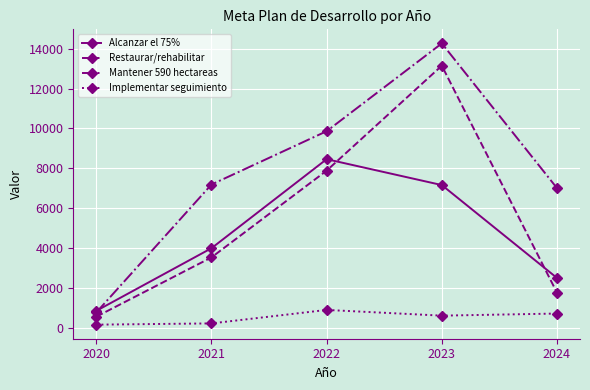

Rank the series at 2022 from highest to lowest value.

Mantener 590 hectareas, Alcanzar el 75%, Restaurar/rehabilitar, Implementar seguimiento